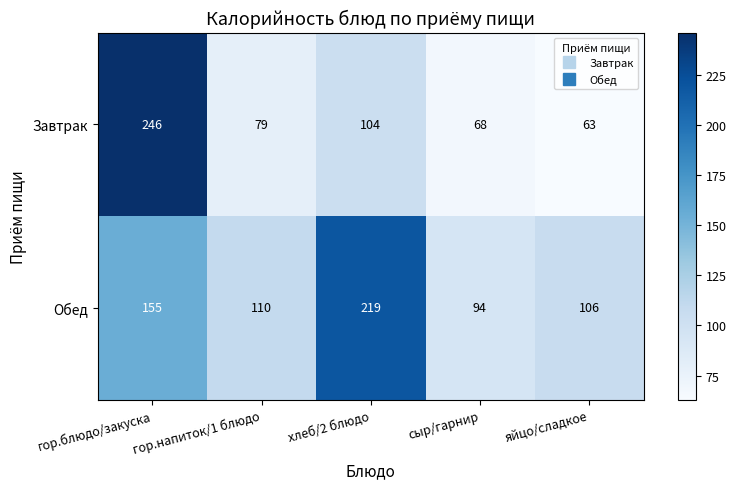

At which category is the sum across all series the highest?

гор.блюдо/закуска